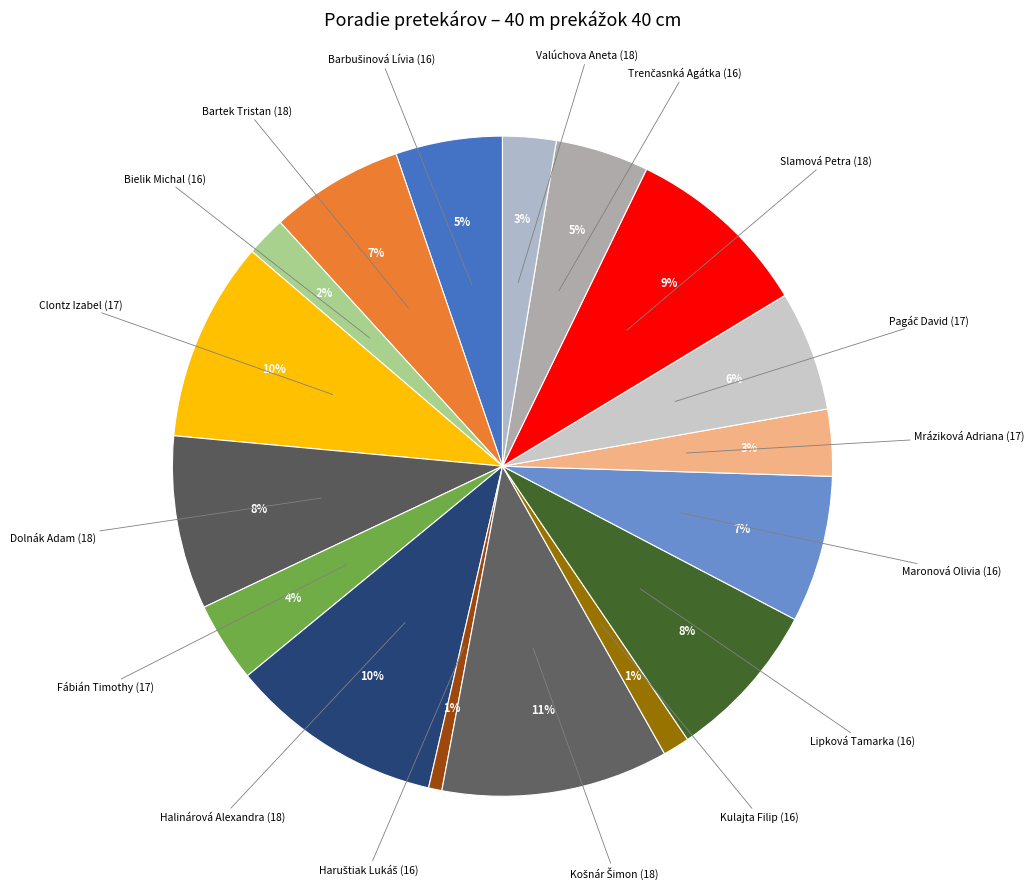

How many segments does this pie chart have?

17